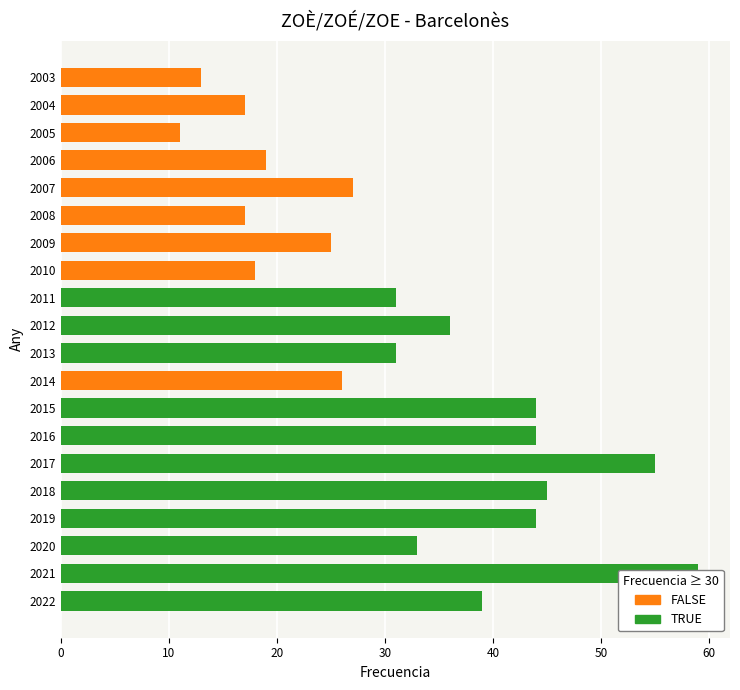

What is the ratio of the value at 2012 to the value at 2018?

0.8